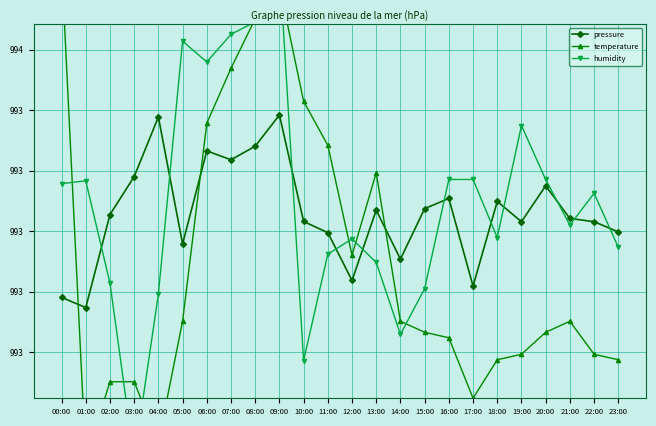

What position from the left is 18:00?

19